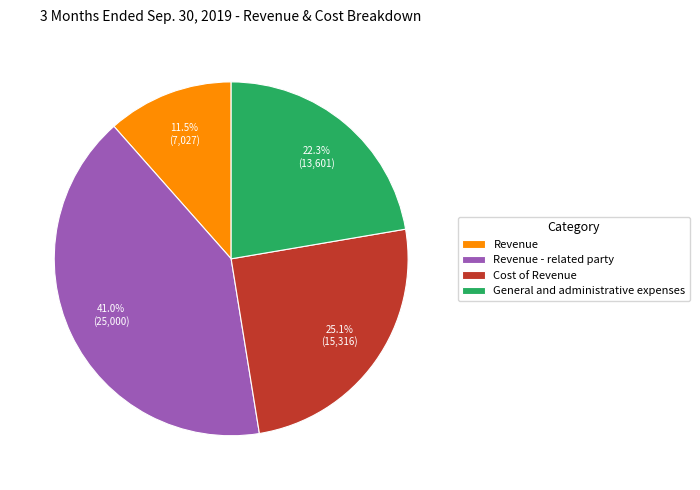

The Cost of Revenue slice represents 25% of the pie. True or false?

True